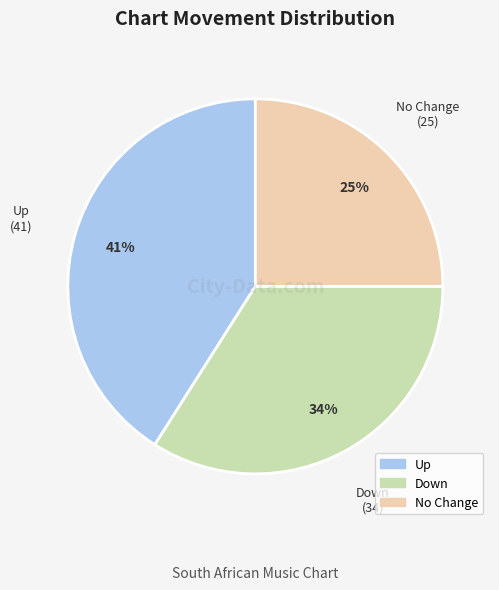

To the nearest percent, what is the average slice percentage?

33%